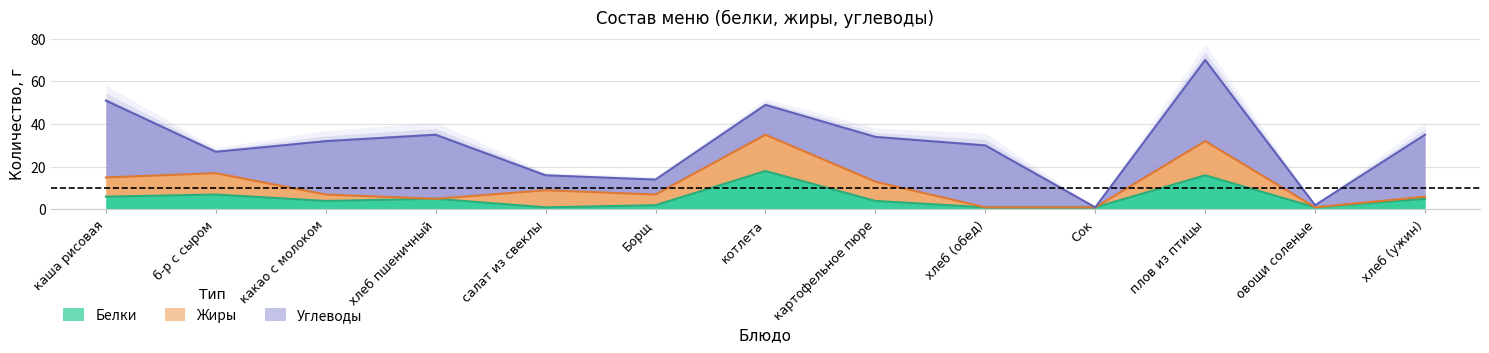

What is the label of the 2nd point from the left?

б-р с сыром